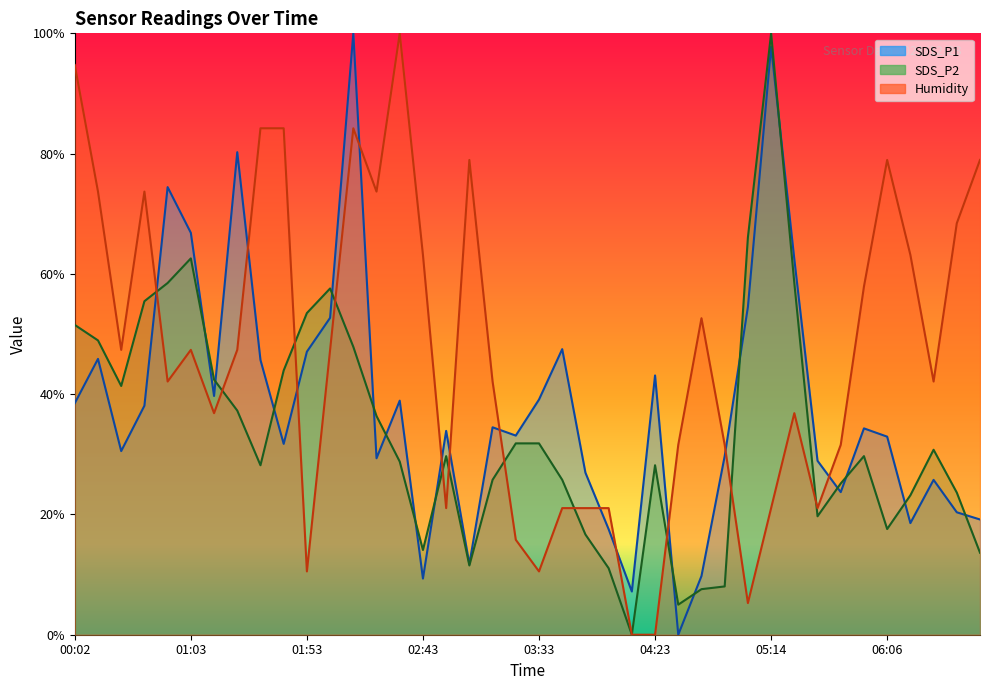

At which label does SDS_P1 reach its minimum?

04:33